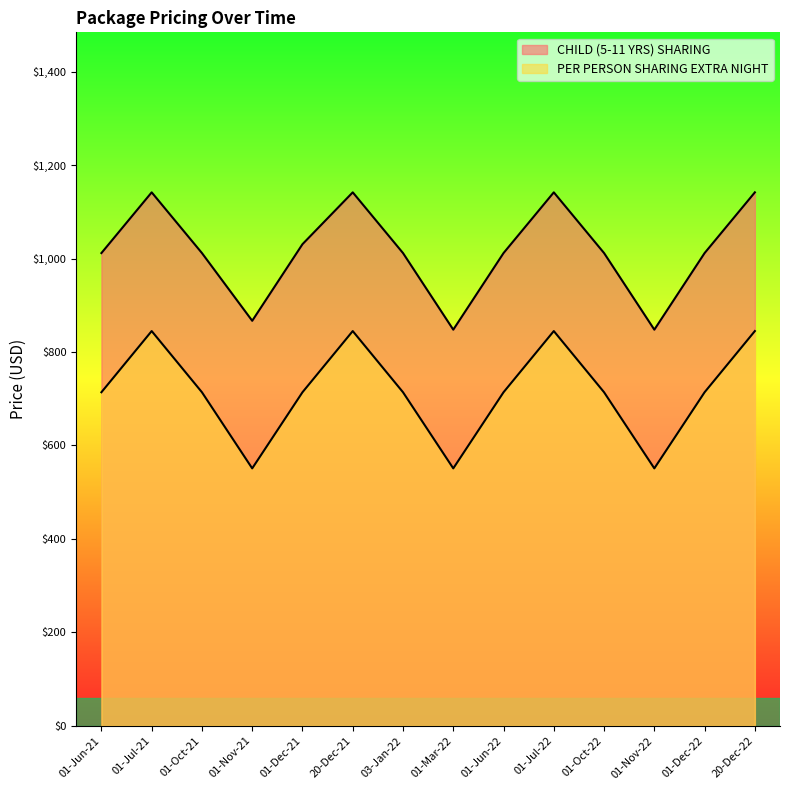

In PER PERSON SHARING EXTRA NIGHT, how many points are lower than both neighbors (excluding endpoints)?

3